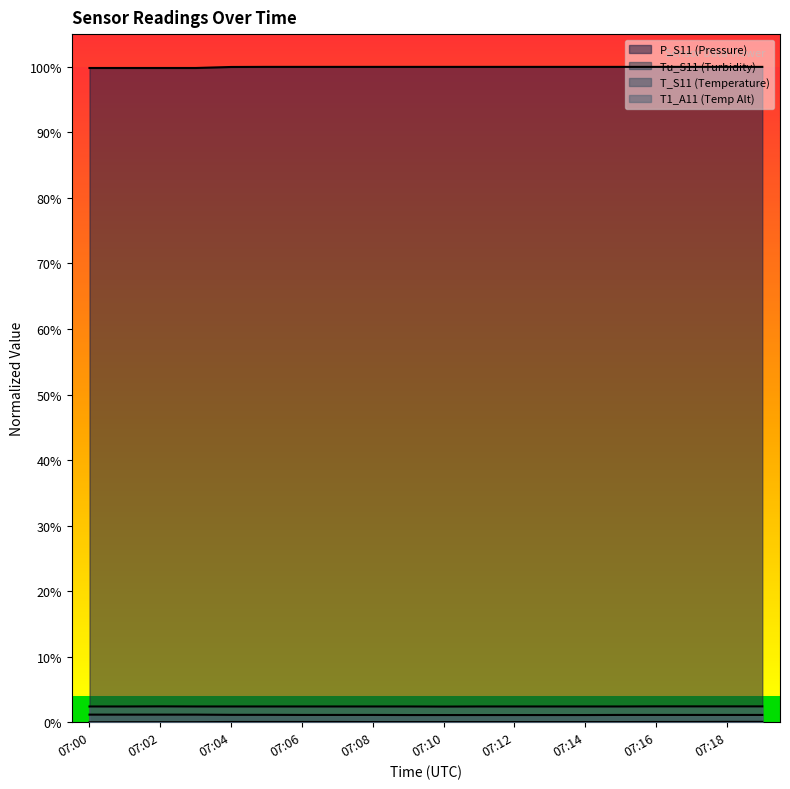

Is the value of T_S11 at 07:12 greater than the value of P_S11 at 07:00?

No